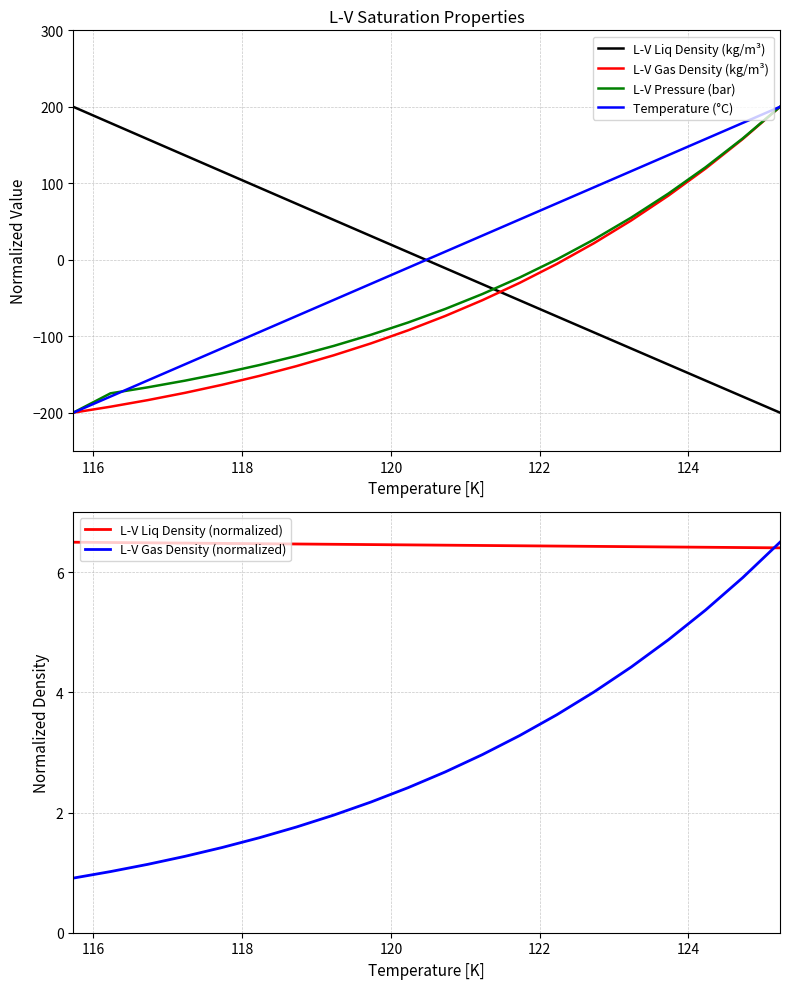

What is the value of the Temperature (°C) point at the 15th from the left?

94.7